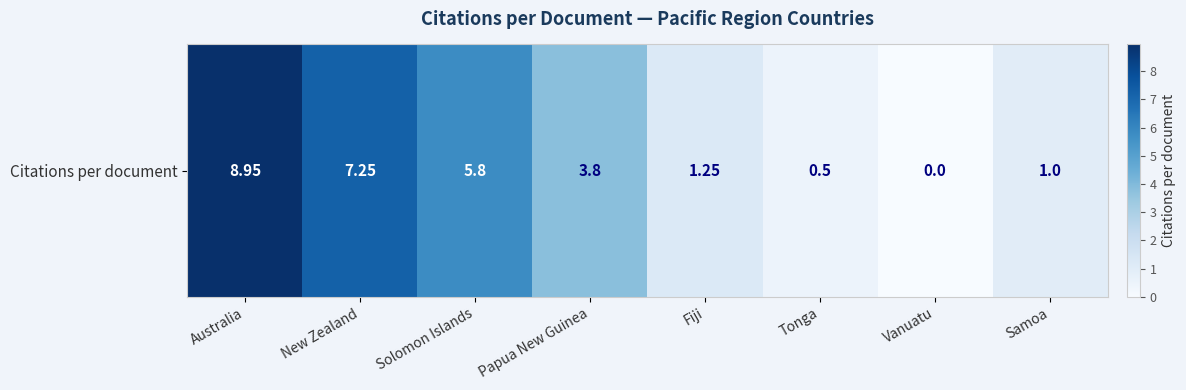

Is it true that the value at Solomon Islands is 1.6?

False